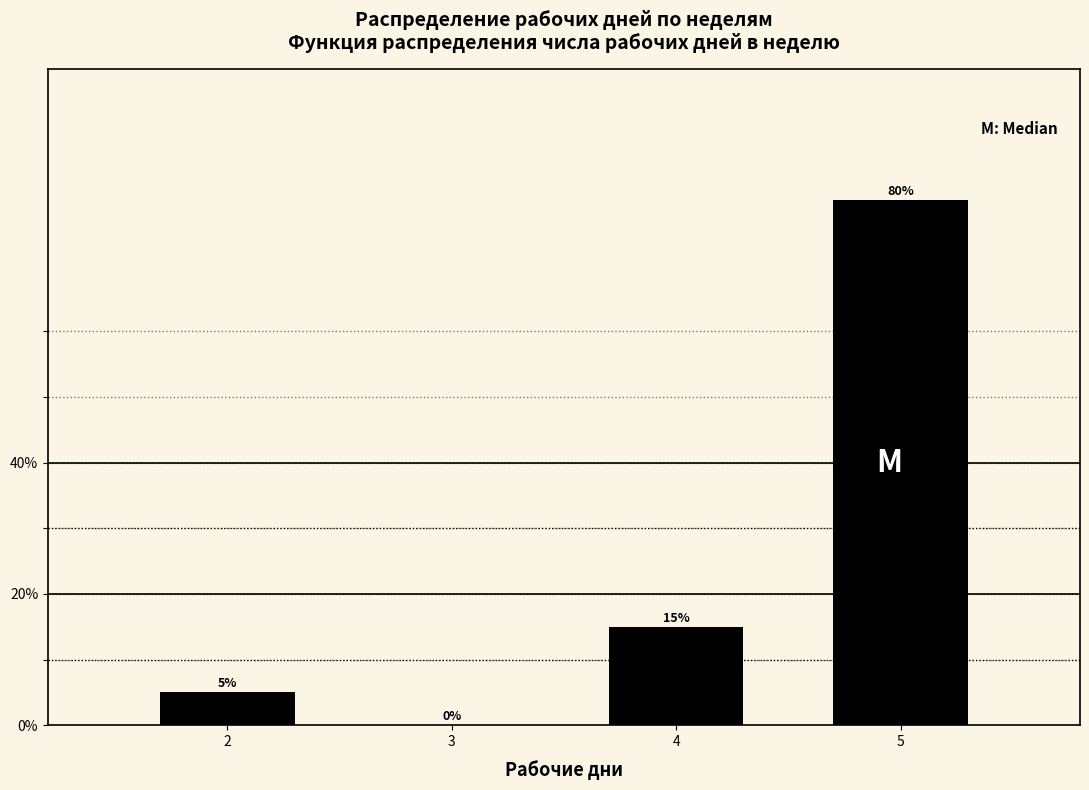

Reading left to right, what are all the values shown in this chart?

2=5	4=15	5=80